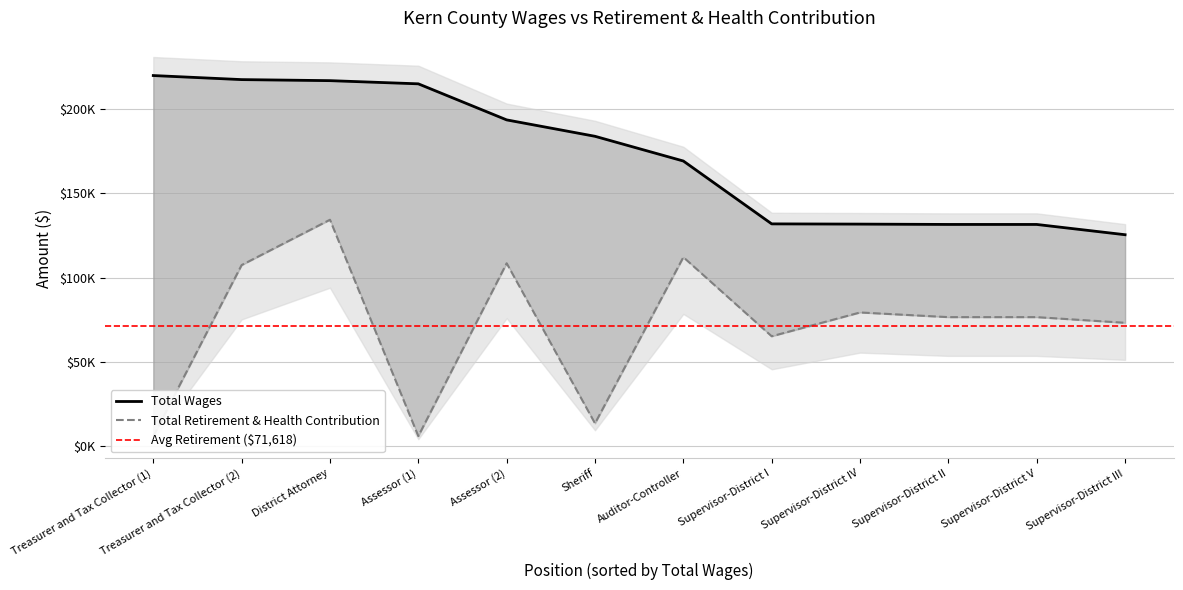

What is the difference between the Total Retirement & Health Contribution values at Supervisor-District IV and Supervisor-District III?

6121